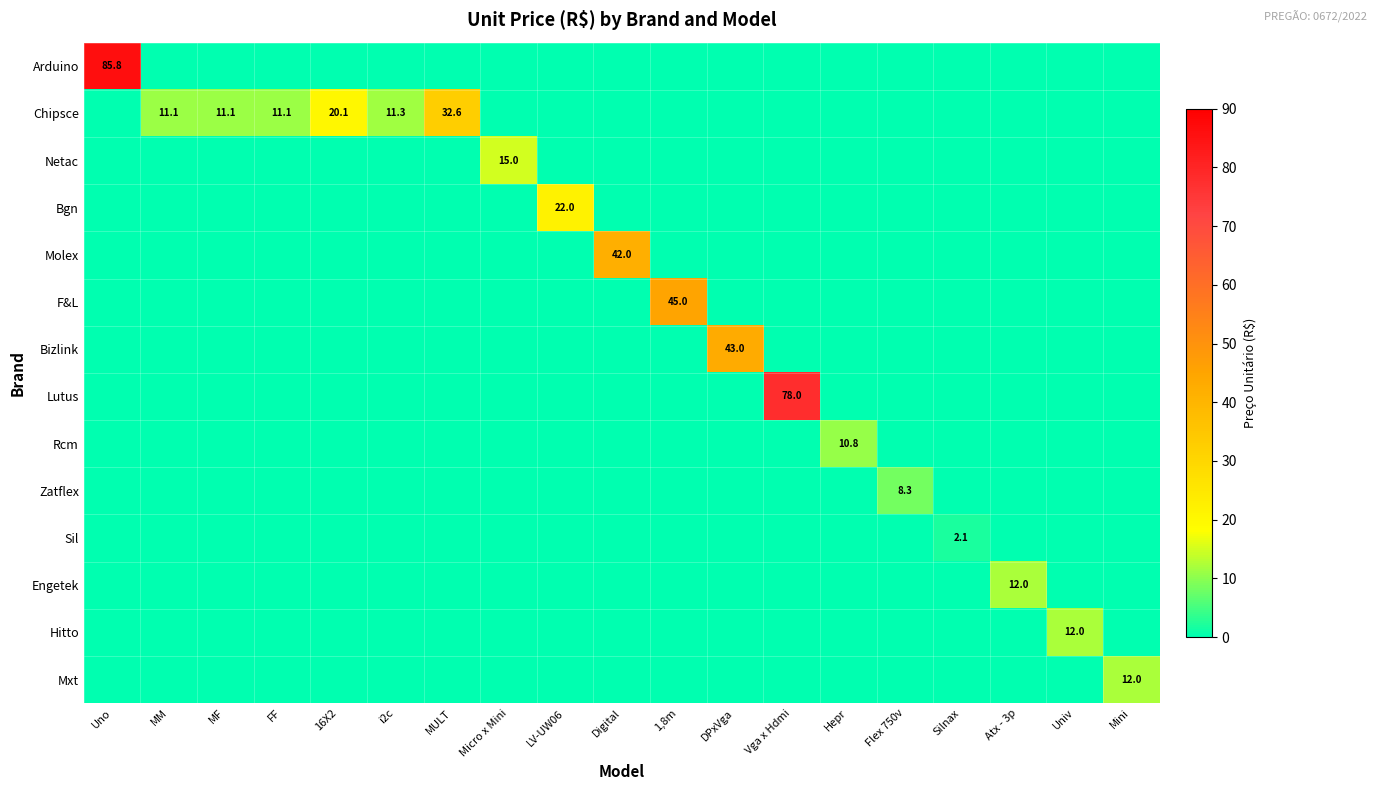

Between FF and MM, which is larger?

FF